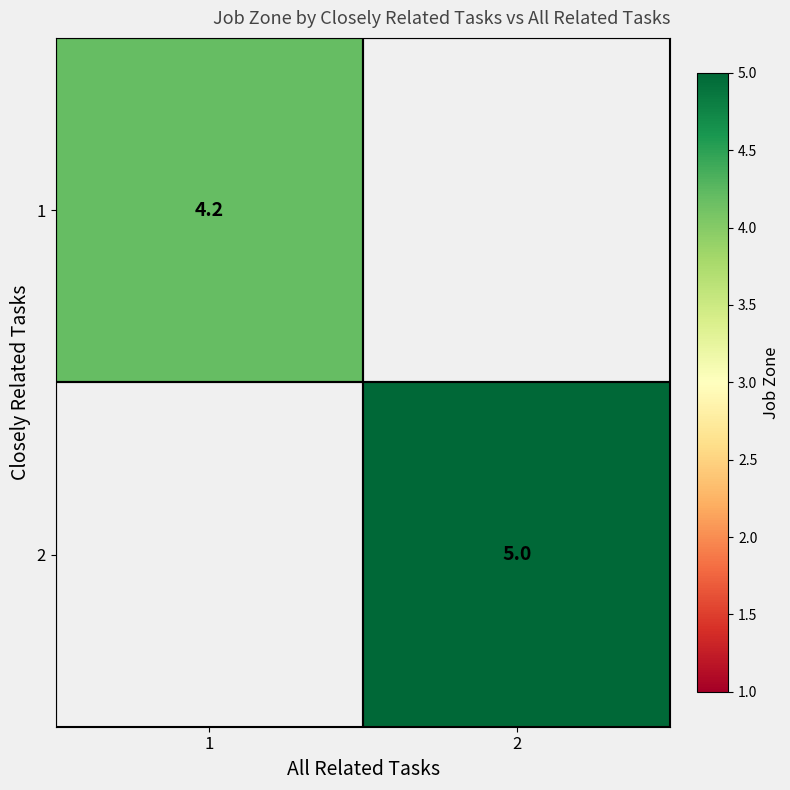

Is it true that 2 equals 2.5 at 2?

False